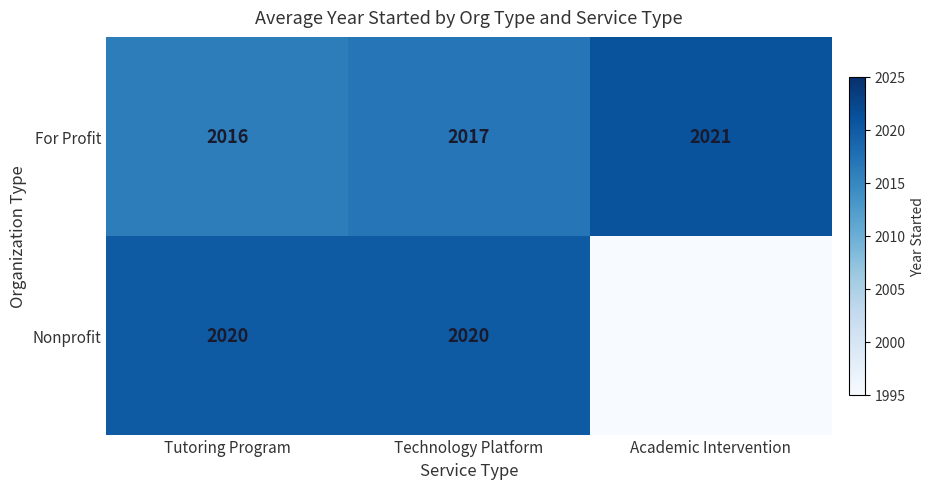

List the labels in order of For Profit value, largest first.

Academic Intervention, Technology Platform, Tutoring Program